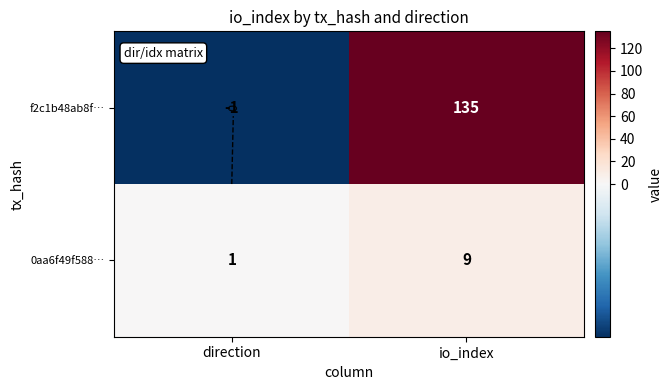

At which label is 0aa6f49f588… closest to 5?

direction